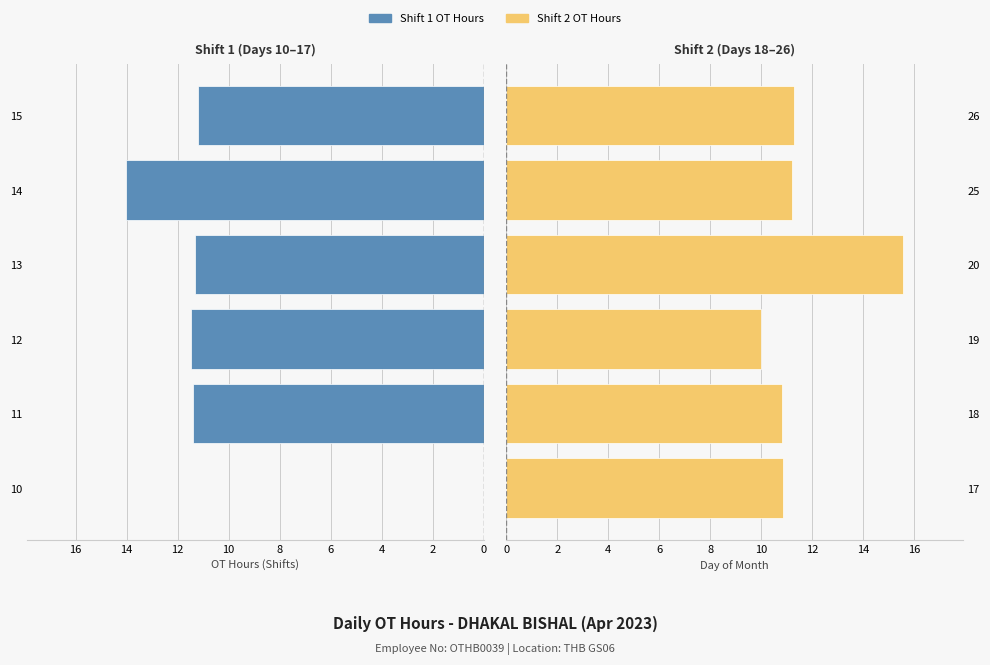

What is the difference between the maximum and minimum values in the Shift 1 OT series?

14.0